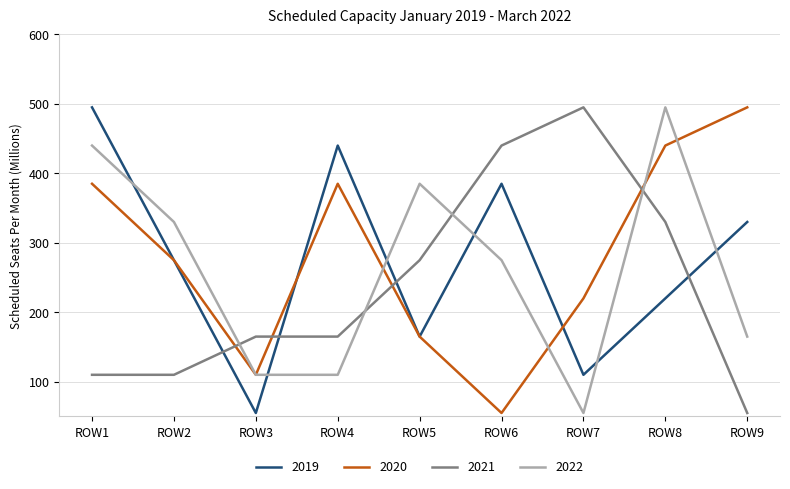

True or false: 2021 and 2022 intersect in this chart.

True